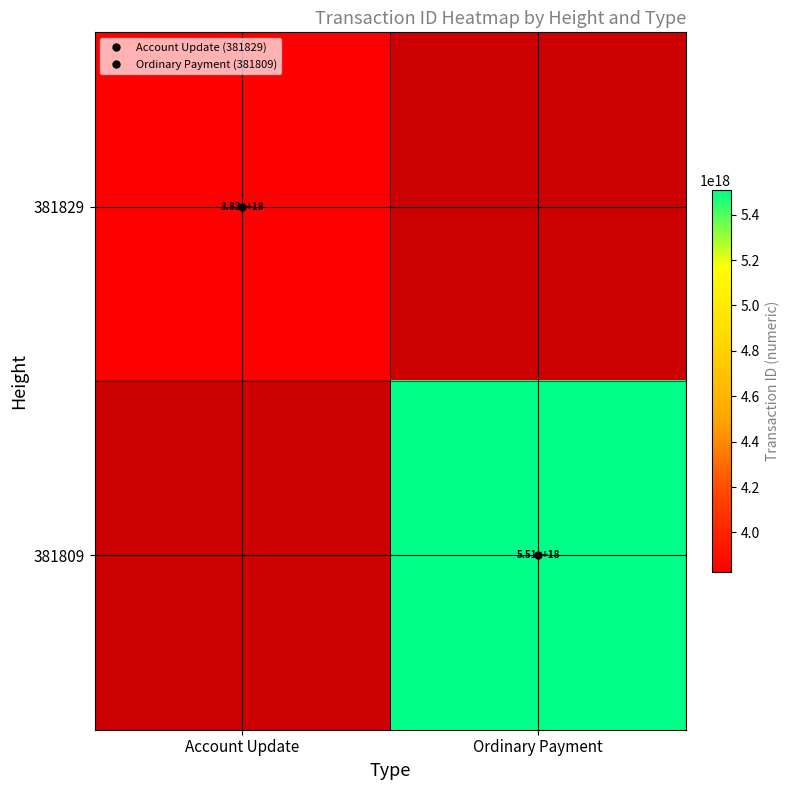

What is the maximum value shown in the chart?

5507875636296101888.0